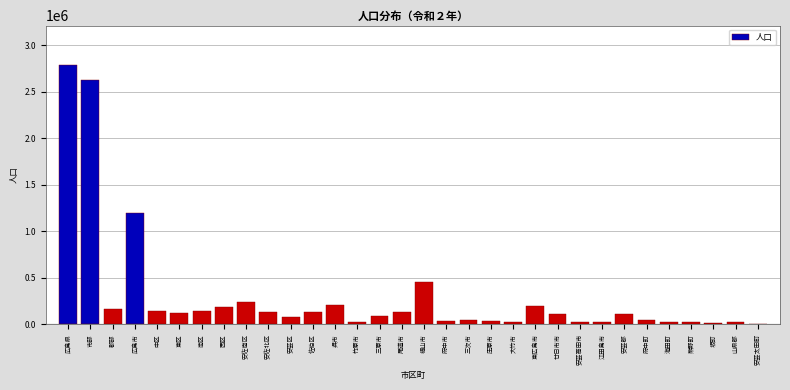

What is the greatest value displayed?

2794862